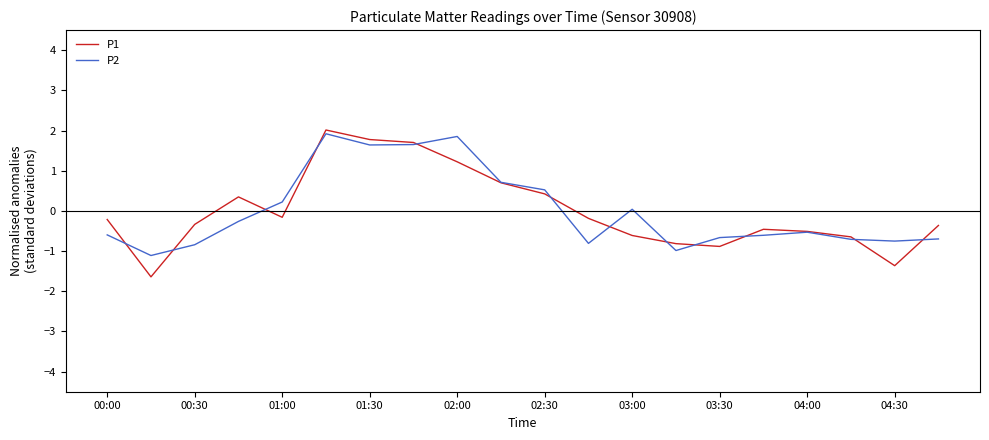

What is the minimum value shown in the chart?

-1.6